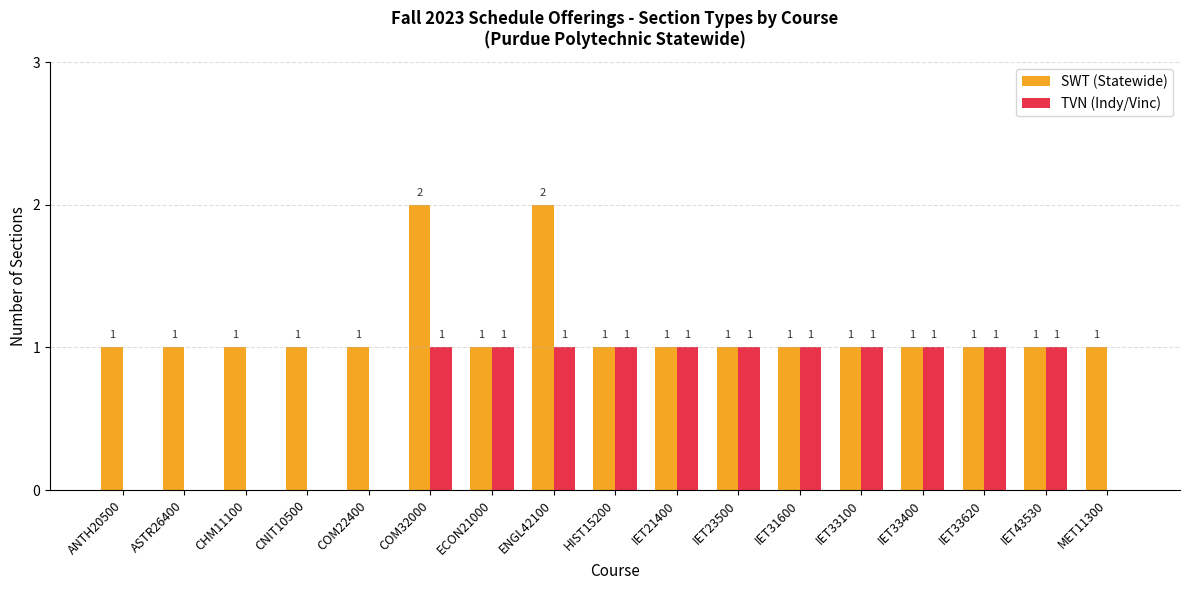

What is the difference between the SWT (Statewide) values at IET33100 and ENGL42100?

1